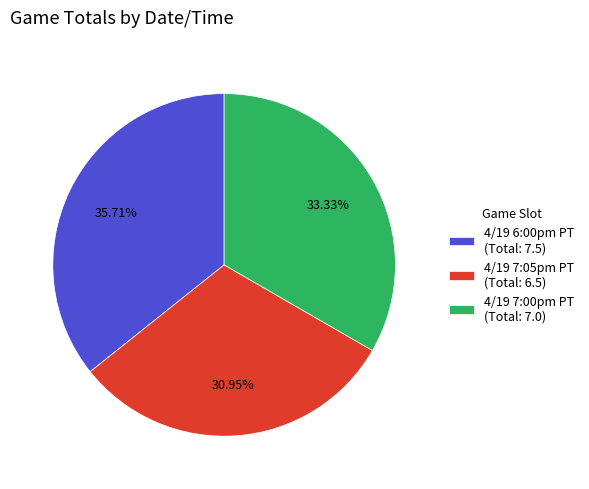

Does 4/19 7:00pm PT represent more than half of the total?

No